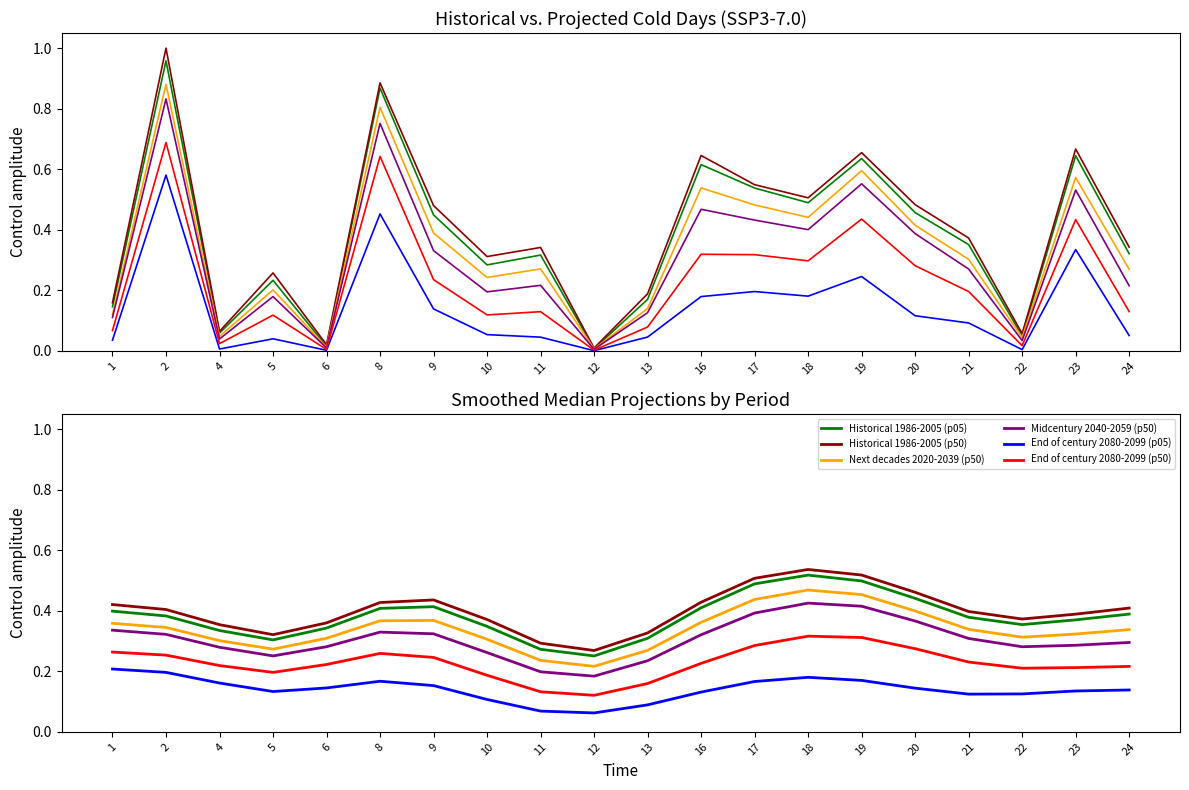

Which series has the largest range (max minus min)?

Historical 1986-2005 (p50)